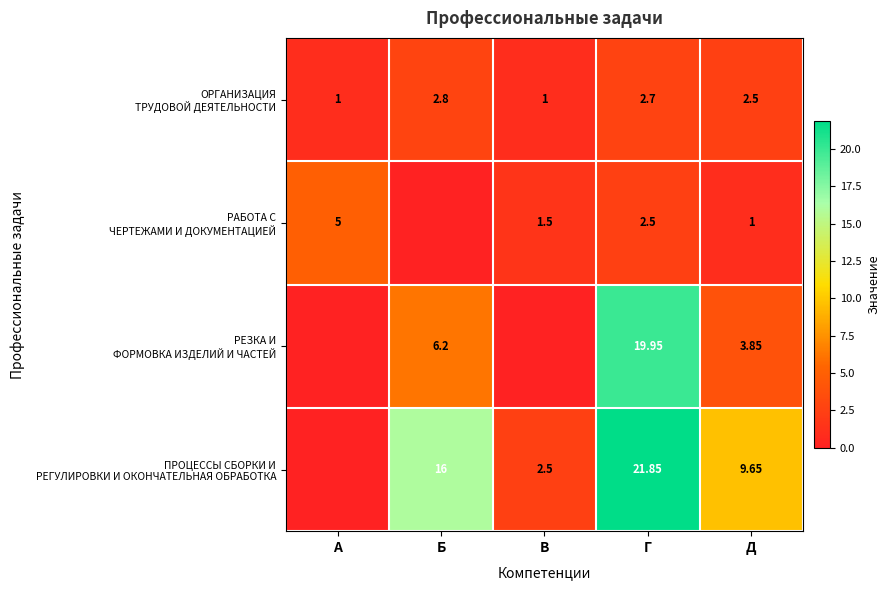

The ОРГАНИЗАЦИЯ ТРУДОВОЙ ДЕЯТЕЛЬНОСТИ series shows 2.7 at Г. True or false?

True